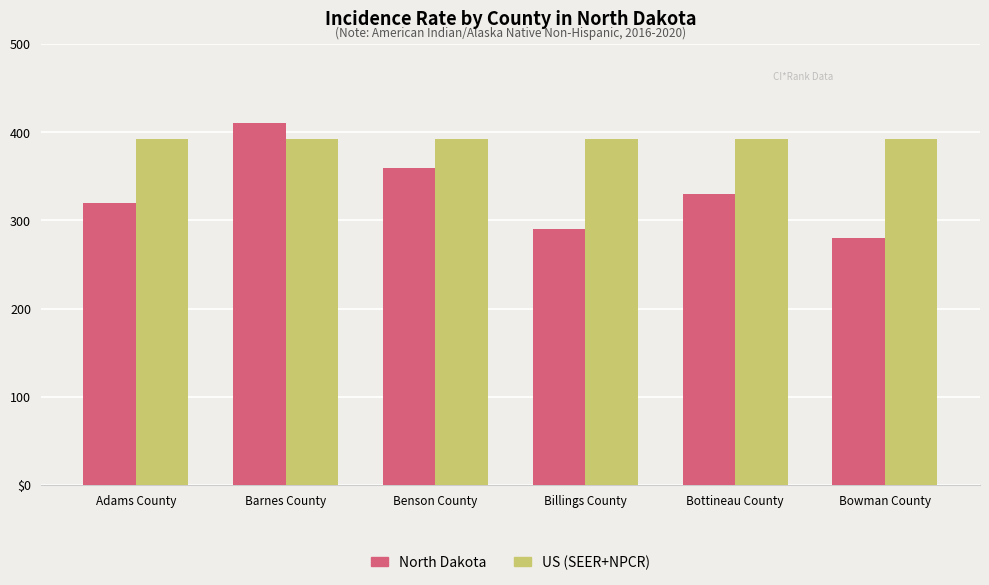

The North Dakota series shows 410.0 at Barnes County. True or false?

True